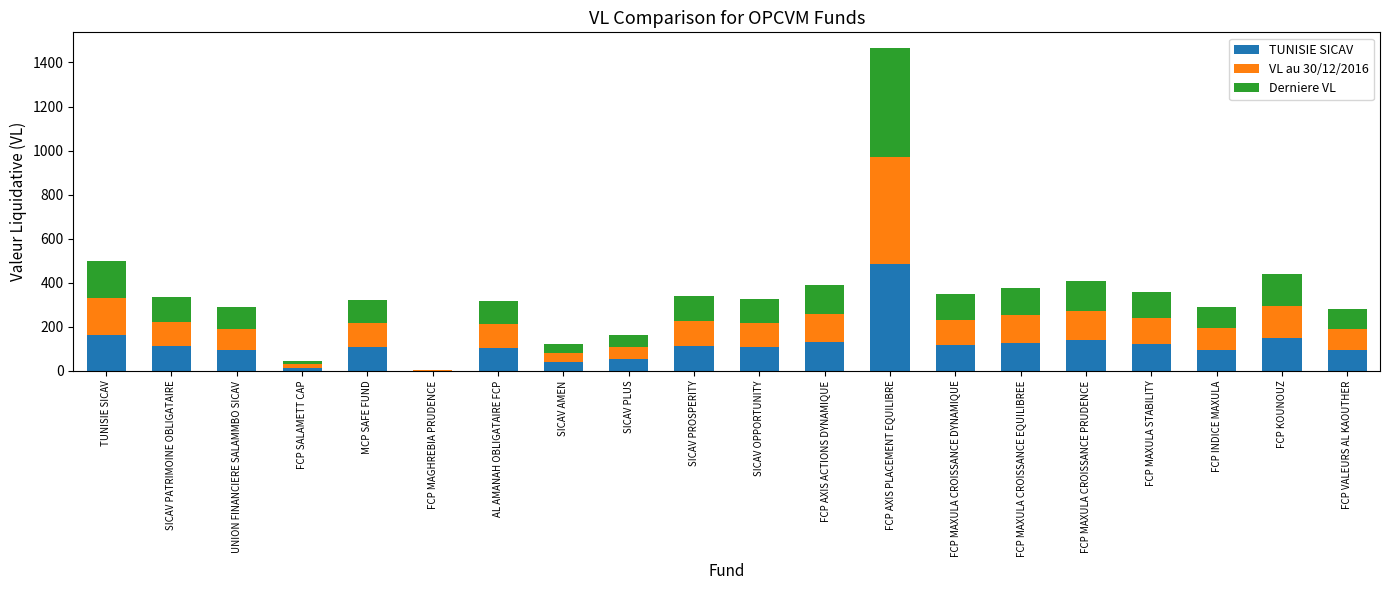

At which category is the sum across all series the highest?

FCP AXIS PLACEMENT EQUILIBRE